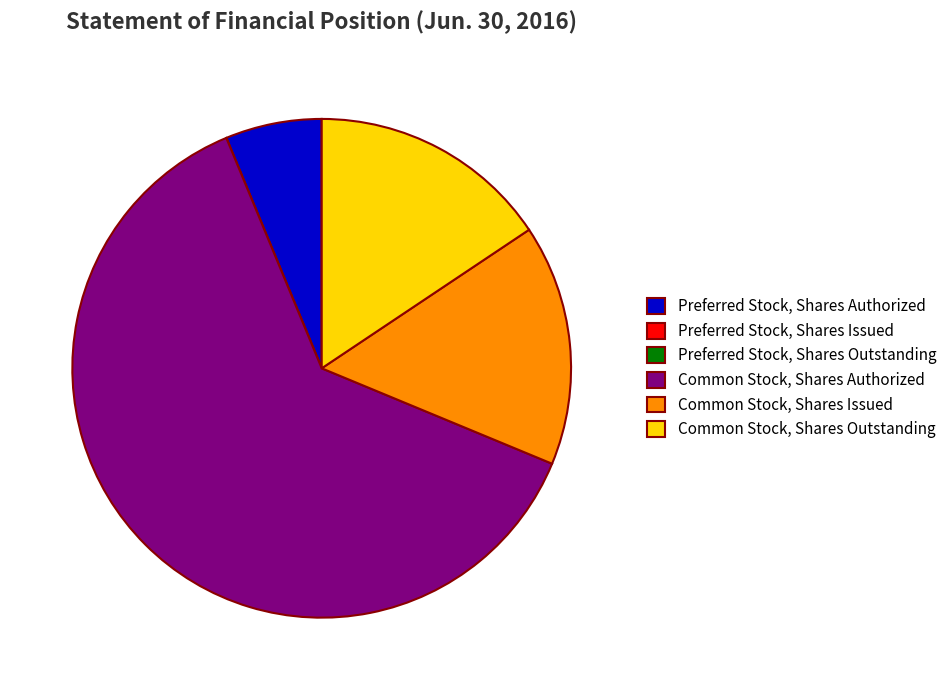

Combined, do Common Stock, Shares Authorized and Common Stock, Shares Issued account for over 50%?

Yes